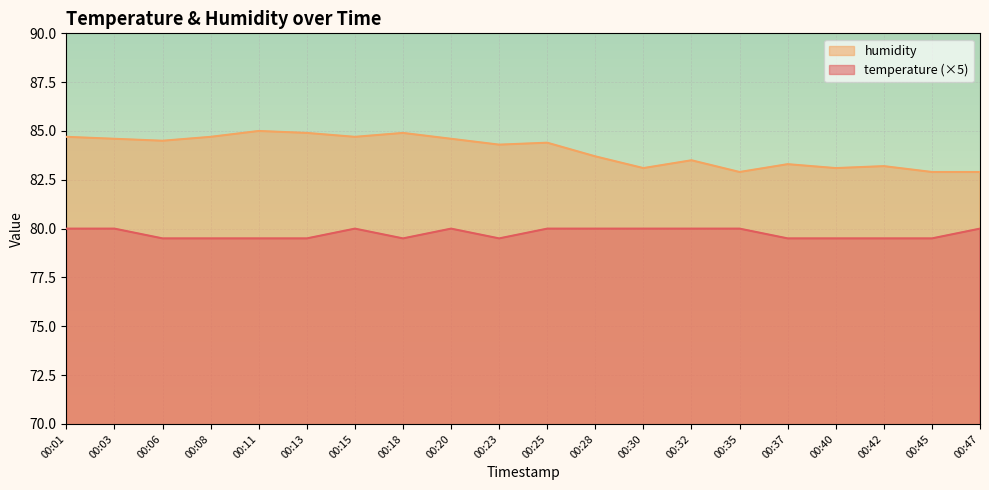

Reading left to right, extract all data points from this chart.

temperature: 80.0	80.0	79.5	79.5	79.5	79.5	80.0	79.5	80.0	79.5	80.0	80.0	80.0	80.0	80.0	79.5	79.5	79.5	79.5	80.0
humidity: 84.7	84.6	84.5	84.7	85.0	84.9	84.7	84.9	84.6	84.3	84.4	83.7	83.1	83.5	82.9	83.3	83.1	83.2	82.9	82.9